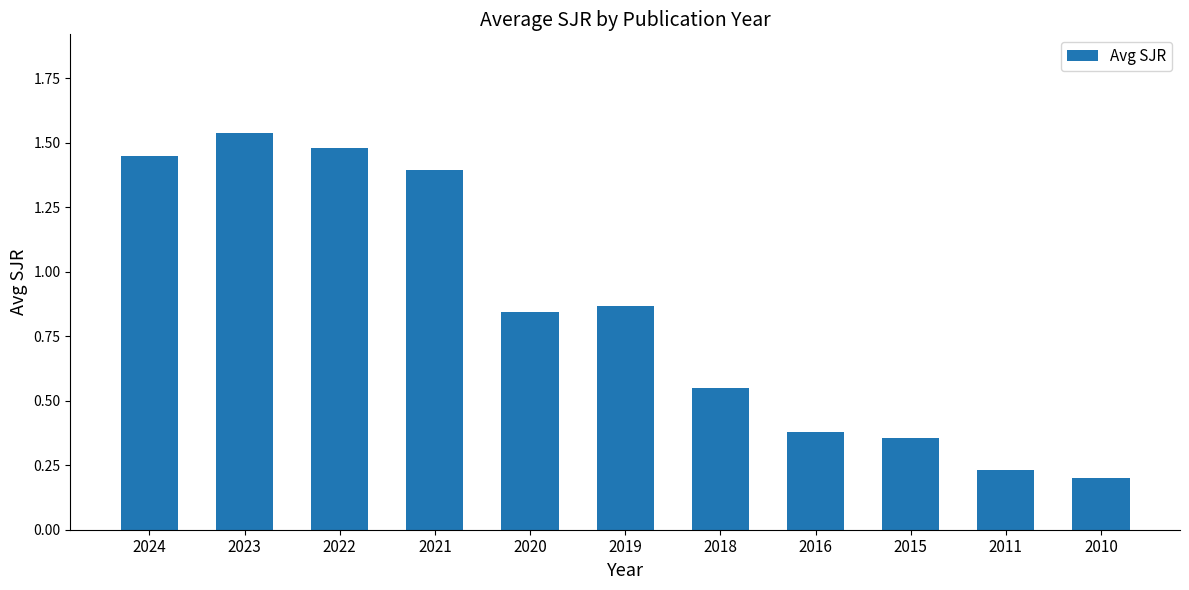

Between 2021 and 2023, which is larger?

2023